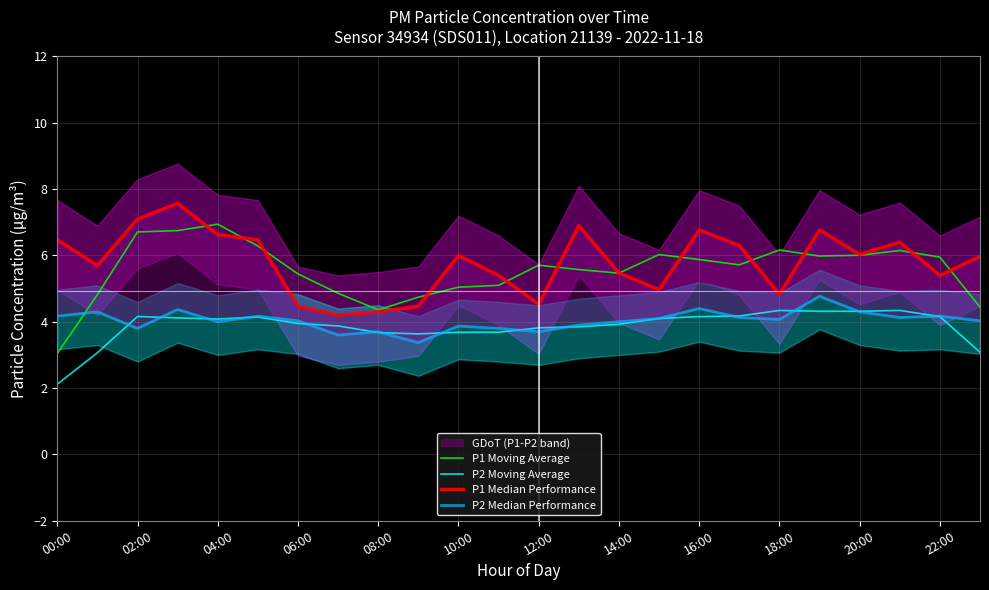

Which category has the lowest value in the P1 Moving Average series?

00:00